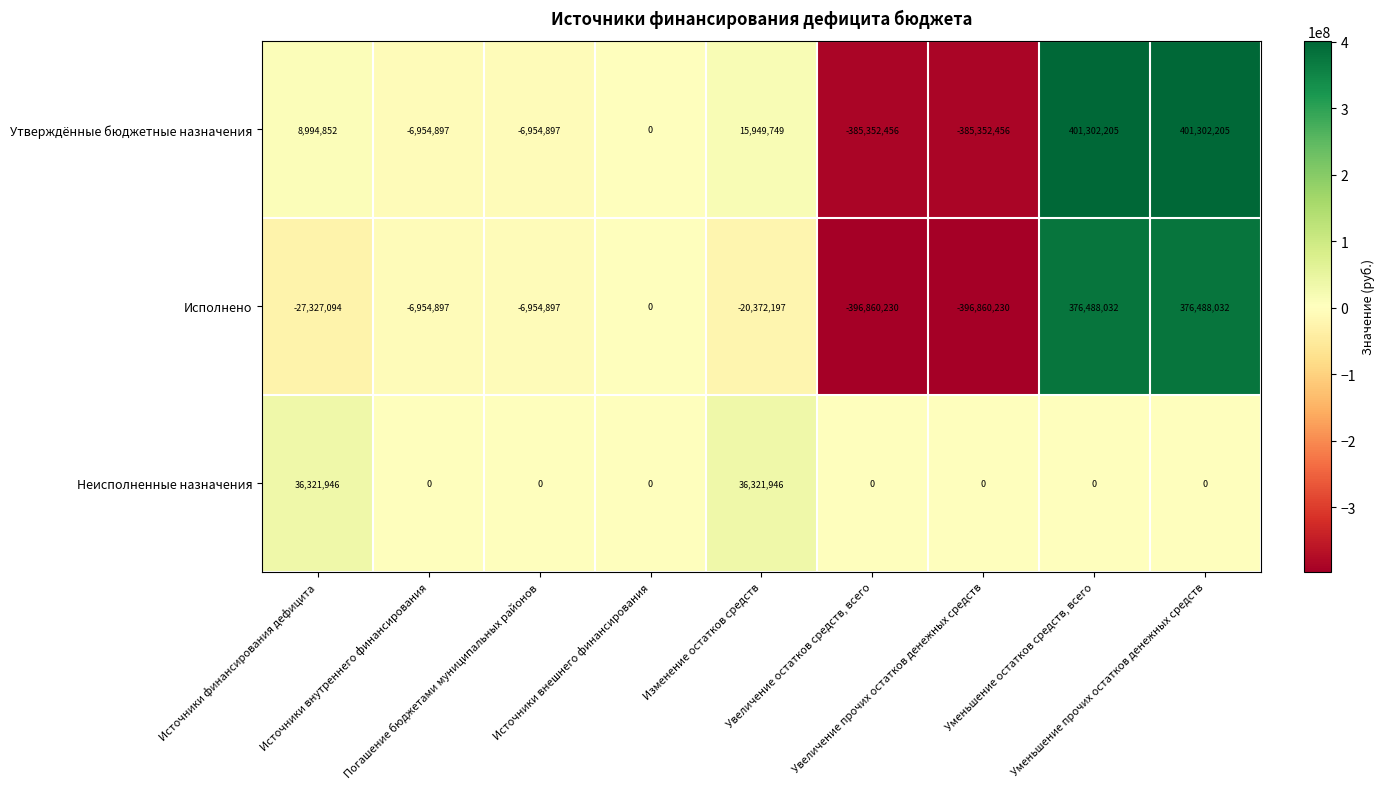

Which series has the largest total across all categories?

Неисполненные назначения